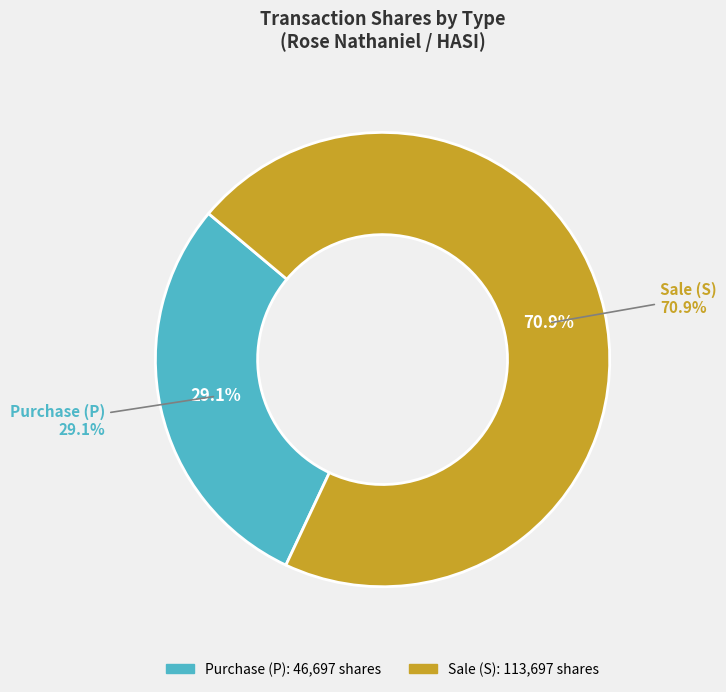

True or false: 2019-05-13 S accounts for 6% of the total.

True